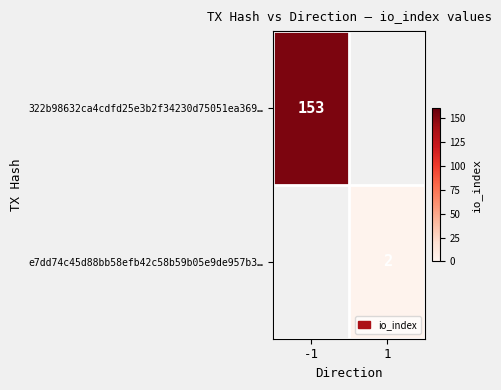

Which category has the lowest value across all series?

1